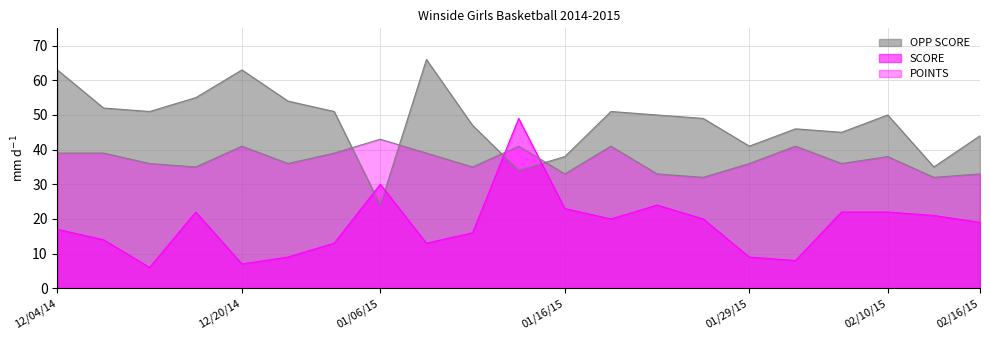

What is the label of the 15th point from the left?

01/24/15